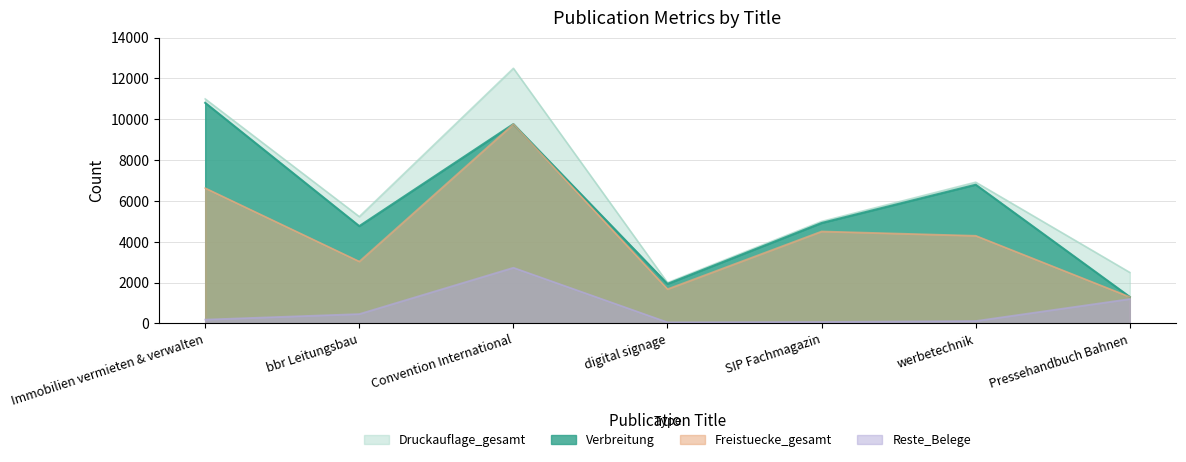

What is the difference between the second highest and second lowest values in the Reste_Belege series?

1123